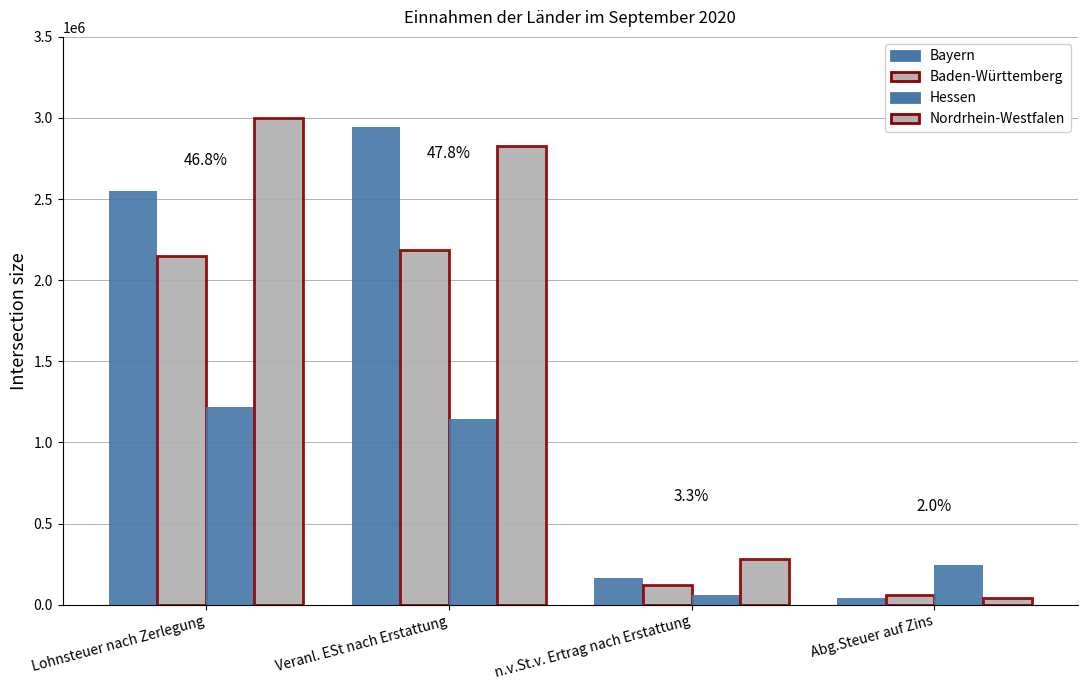

What is the label of the 2nd bar from the right?

n.v.St.v. Ertrag nach Erstattung